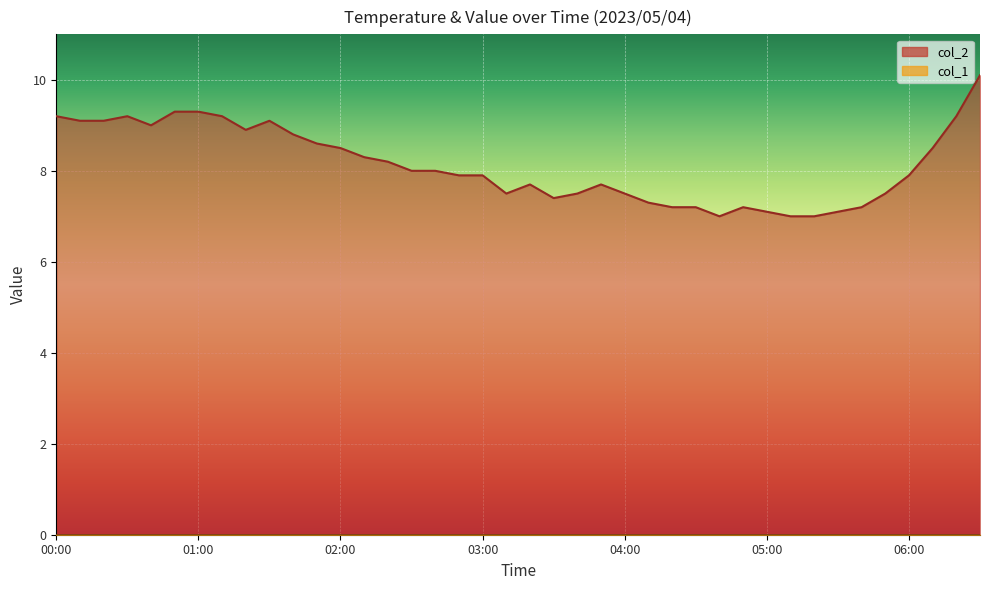

Is it true that the value at 06:30 is 10.1?

True